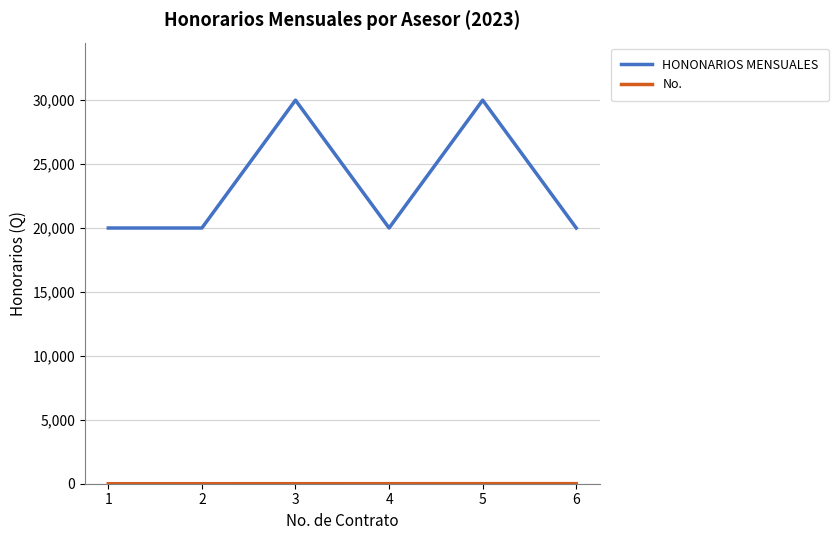

Is this an area chart (filled region under the line)?

No